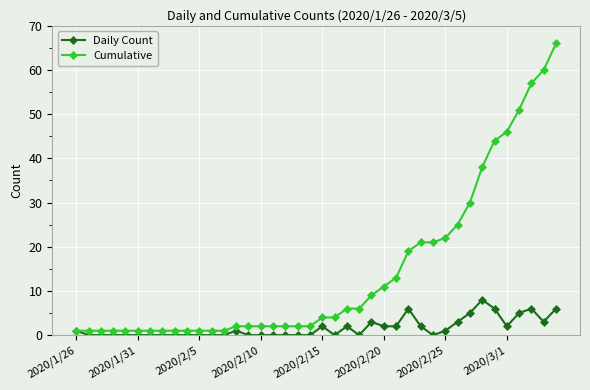

Which series has the largest total across all categories?

Cumulative